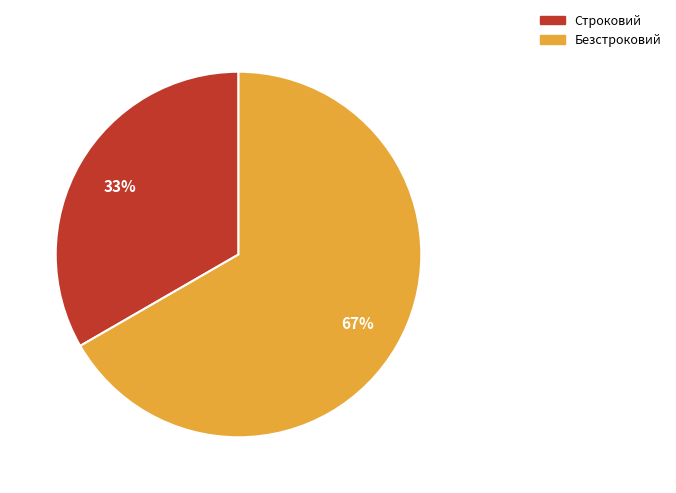

Count the number of slices in the pie.

2